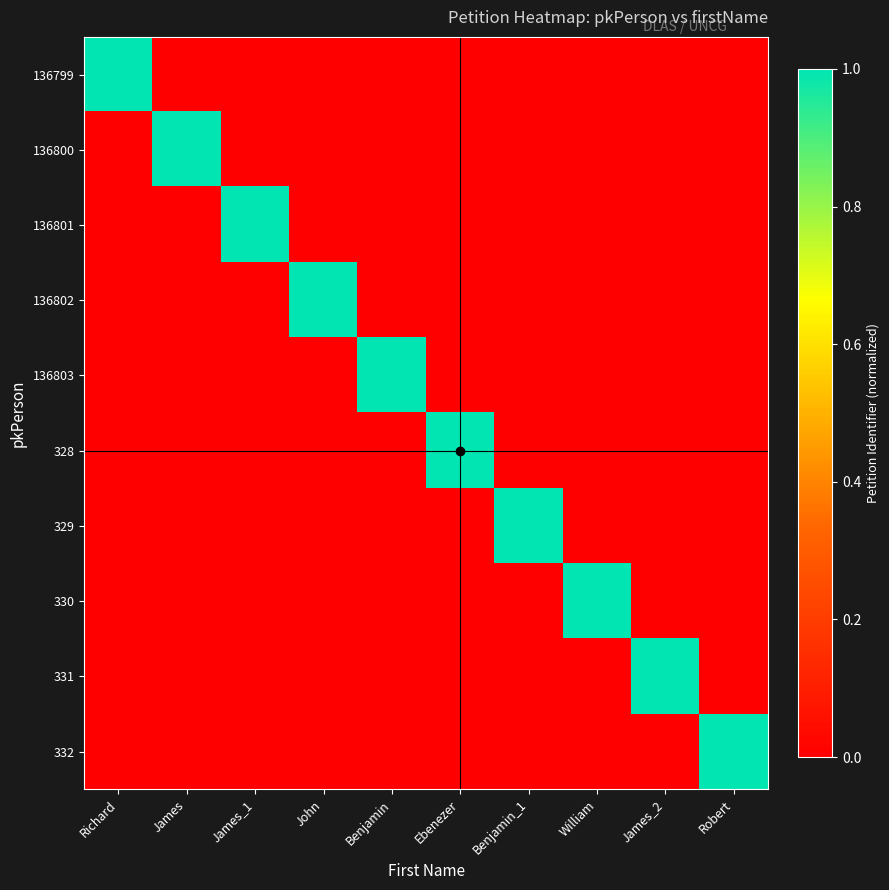

At which label is 331 closest to 0?

Richard